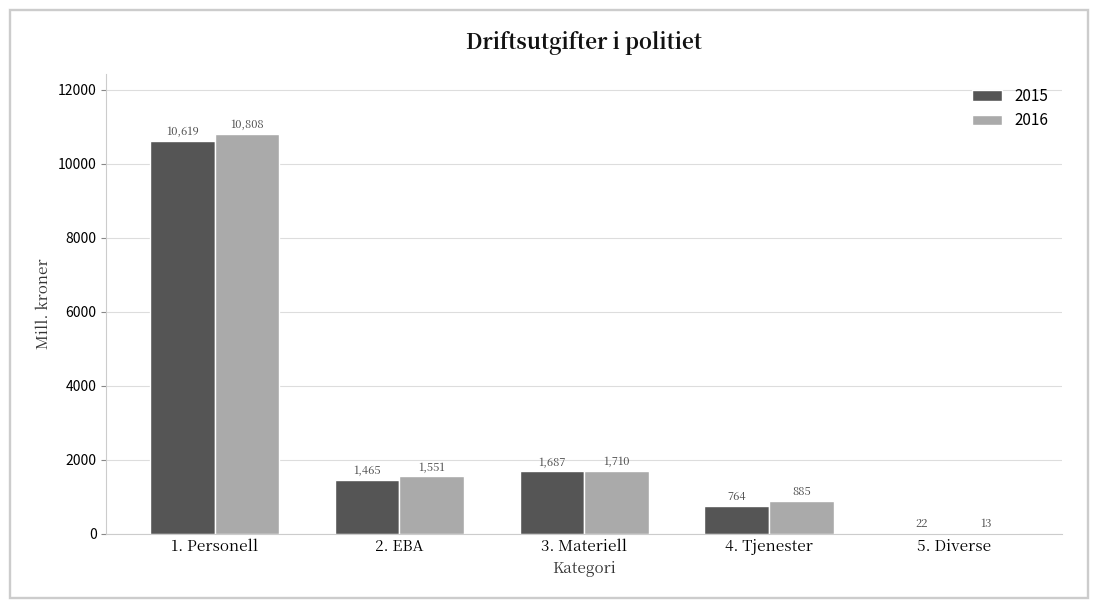

Which series has the largest total across all categories?

2016